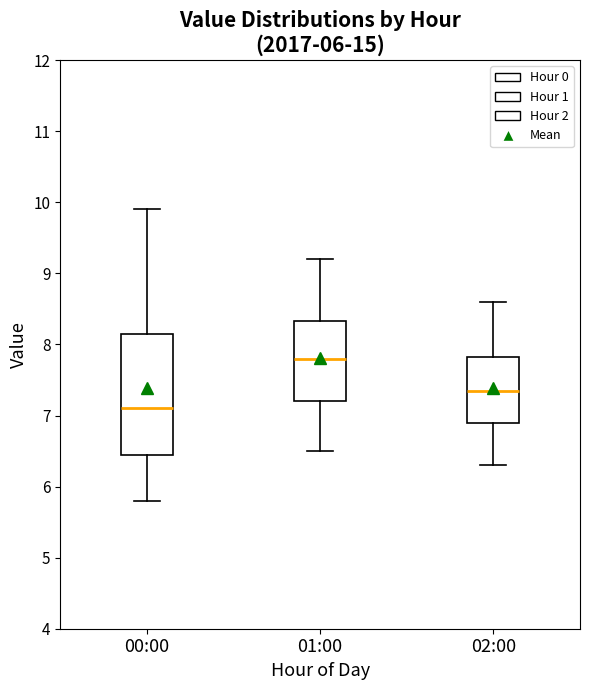

Reading left to right, transcribe this box plot: for each box, give where its median line is, the range the box spans, and where its two whiskers end, as read against the y-axis. The values are not printed on the chart, so give them approximately, as read against the axis.

00:00: median 7.1, box 6.5 to 8.2, whiskers 5.8 to 9.9
01:00: median 7.8, box 7.2 to 8.3, whiskers 6.5 to 9.2
02:00: median 7.4, box 6.9 to 7.8, whiskers 6.3 to 8.6